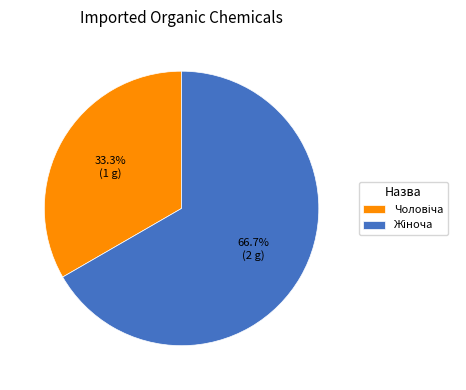

Count the number of slices in the pie.

2